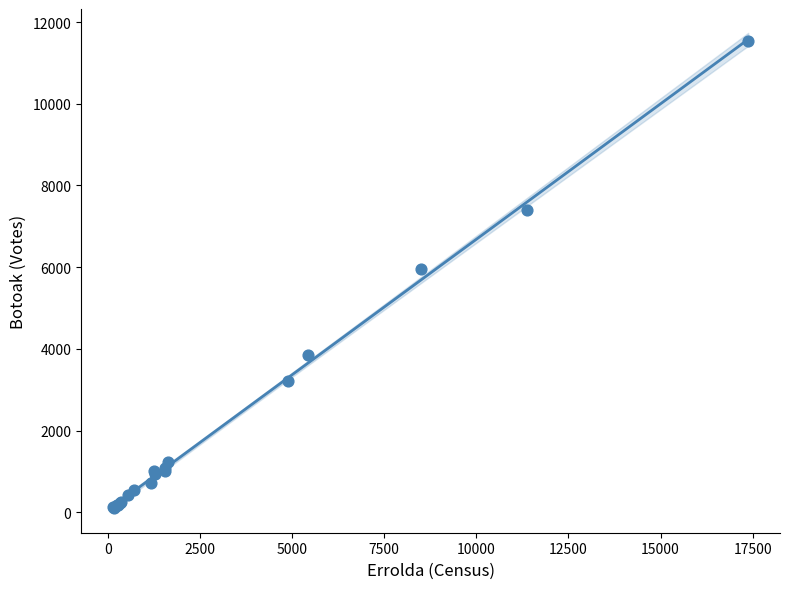

What Y value in the scatter plot is closest to 5819?

5961